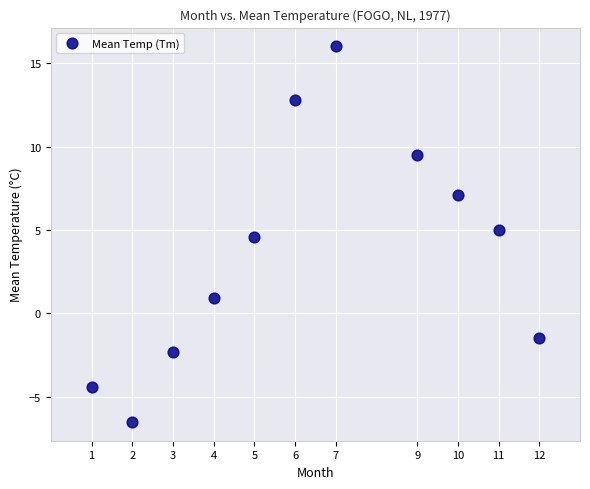

What Y value in the scatter plot is closest to 4?

4.6